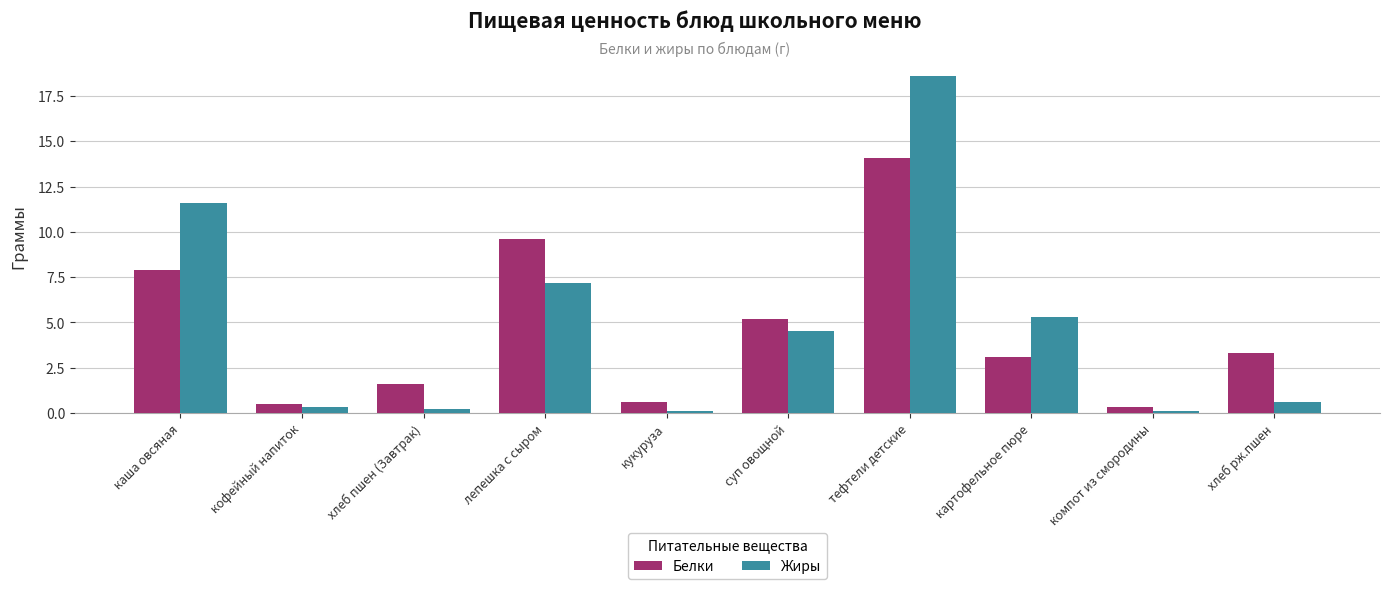

What is the sum of the Белки values at кукуруза and суп овощной?

5.8